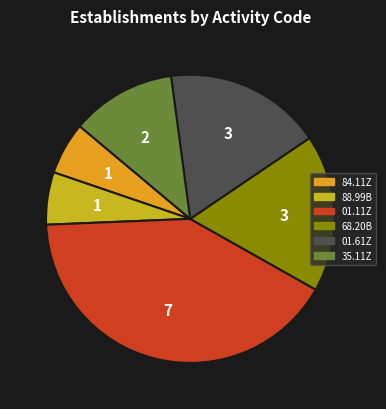

Is it true that 01.61Z is 32% of the pie?

False